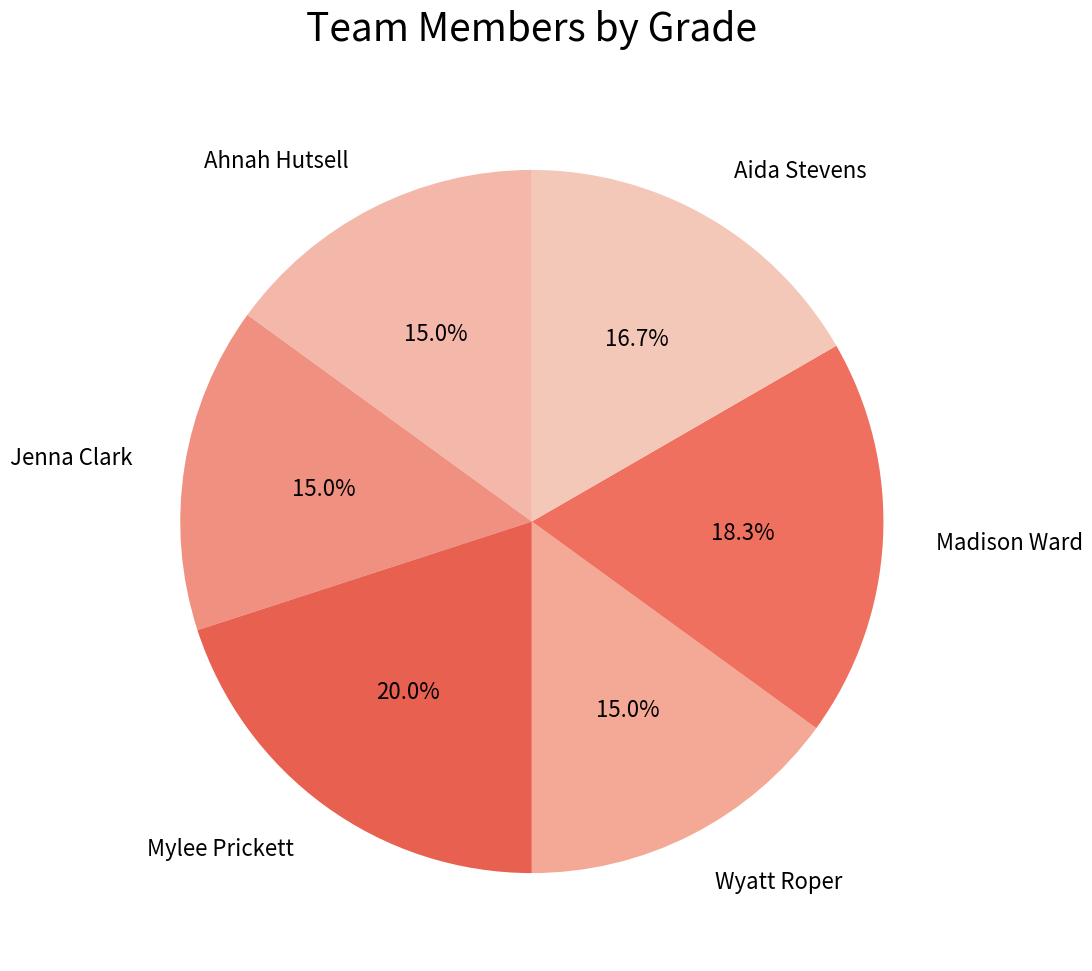

Which has a higher value, Aida Stevens or Wyatt Roper?

Aida Stevens